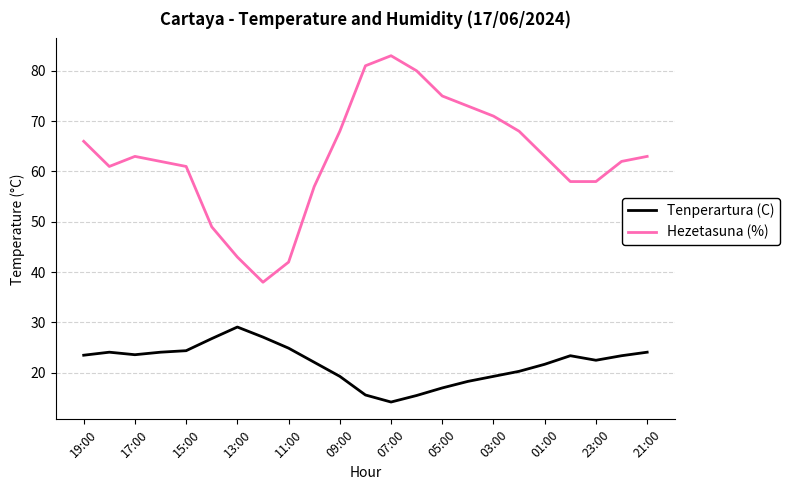

Which series has the widest spread of values?

Hezetasuna (%)